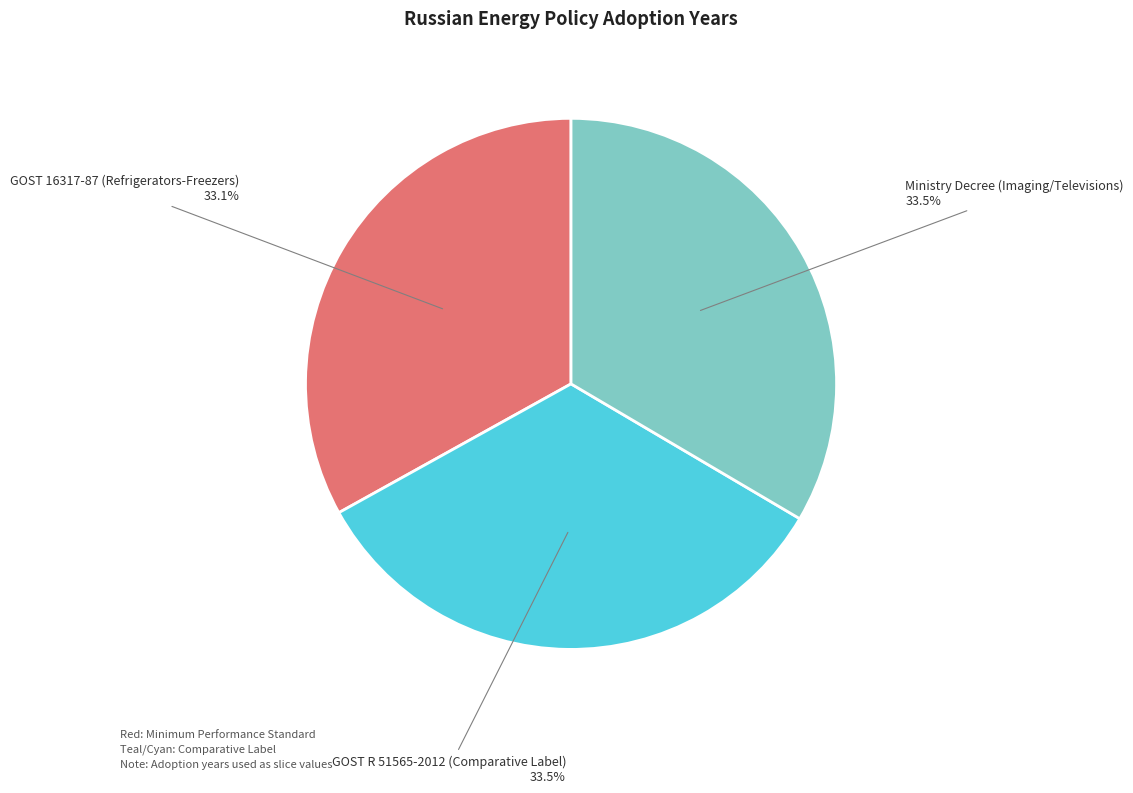

What is the ratio of the value at Ministry Decree (Imaging/Televisions) to the value at GOST 16317-87 (Refrigerators-Freezers)?

1.0